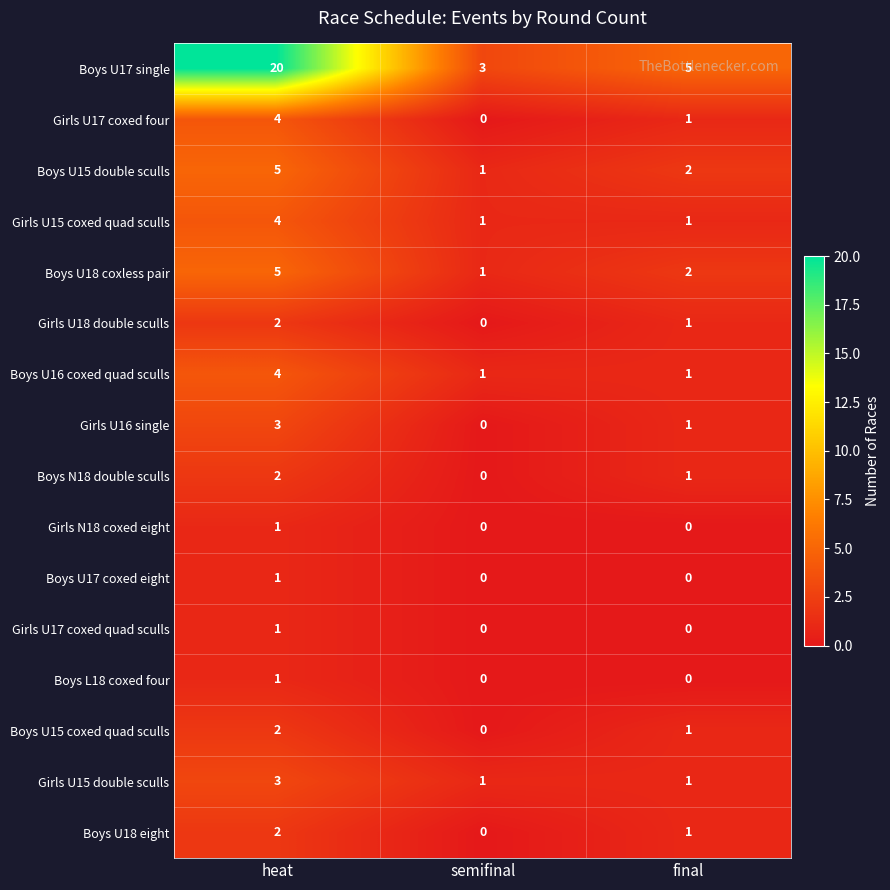

Which series has the largest total across all categories?

Boys U17 single